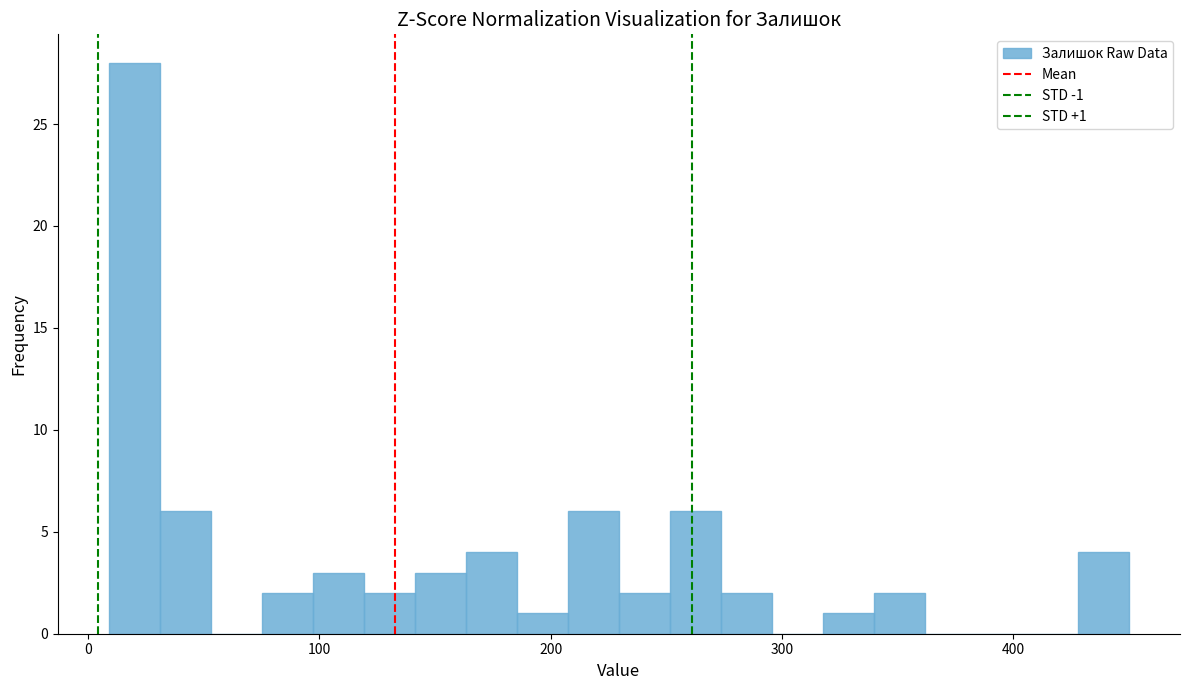

Around what value on the x-axis is the tallest bar? Give the approximate position of its centre, as read against the axis.

20